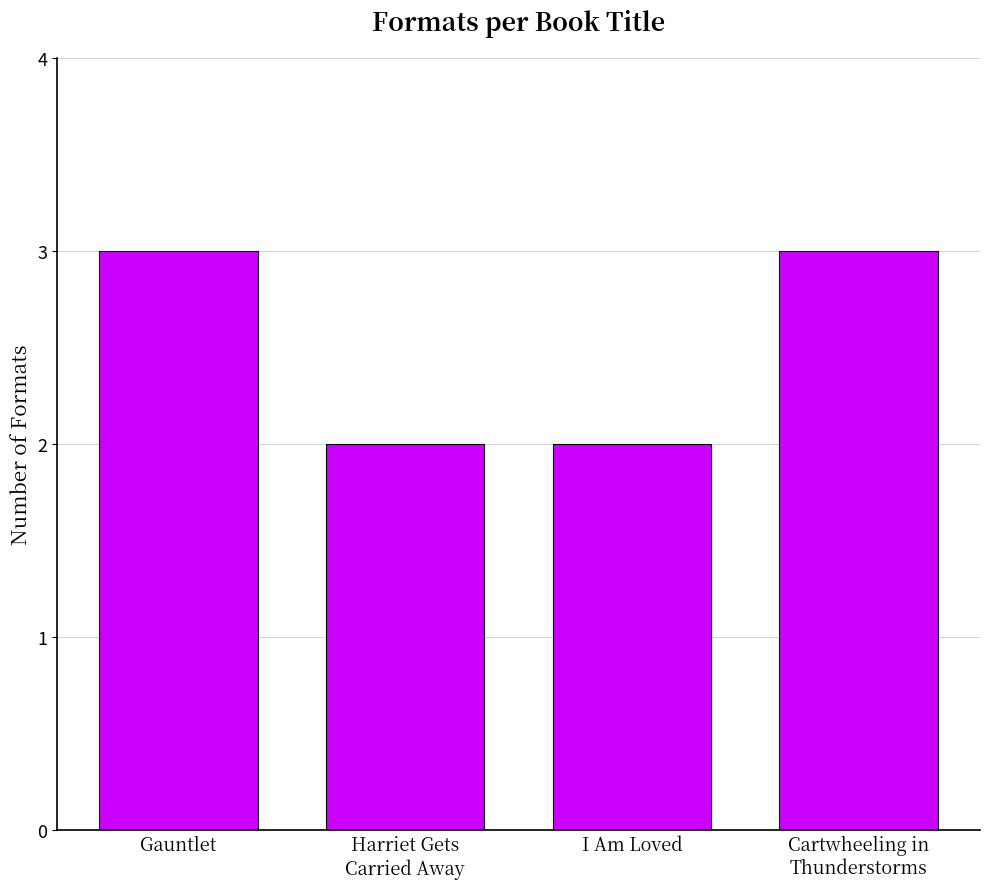

The value at I Am Loved is 2. True or false?

True